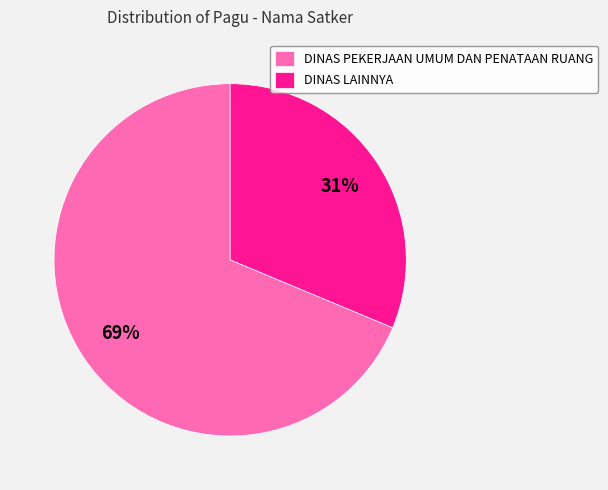

To the nearest percent, what is the combined percentage of DINAS LAINNYA and DINAS PEKERJAAN UMUM DAN PENATAAN RUANG?

100%